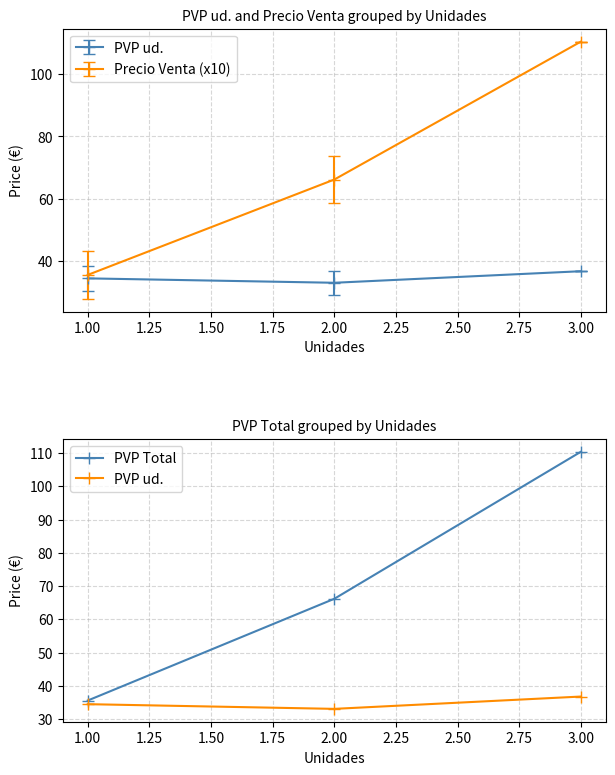

True or false: Precio Venta (x10) has a value of 41.9 at 3.00.

False